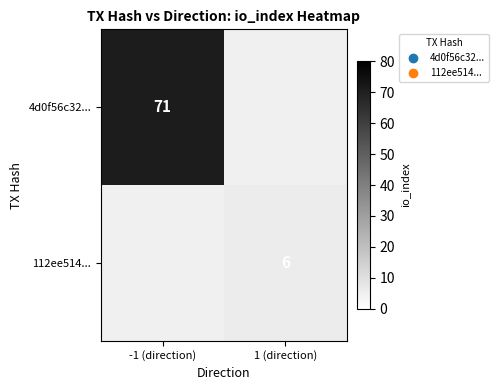

Is it true that 4d0f56c32... equals 44.7 at -1 (direction)?

False